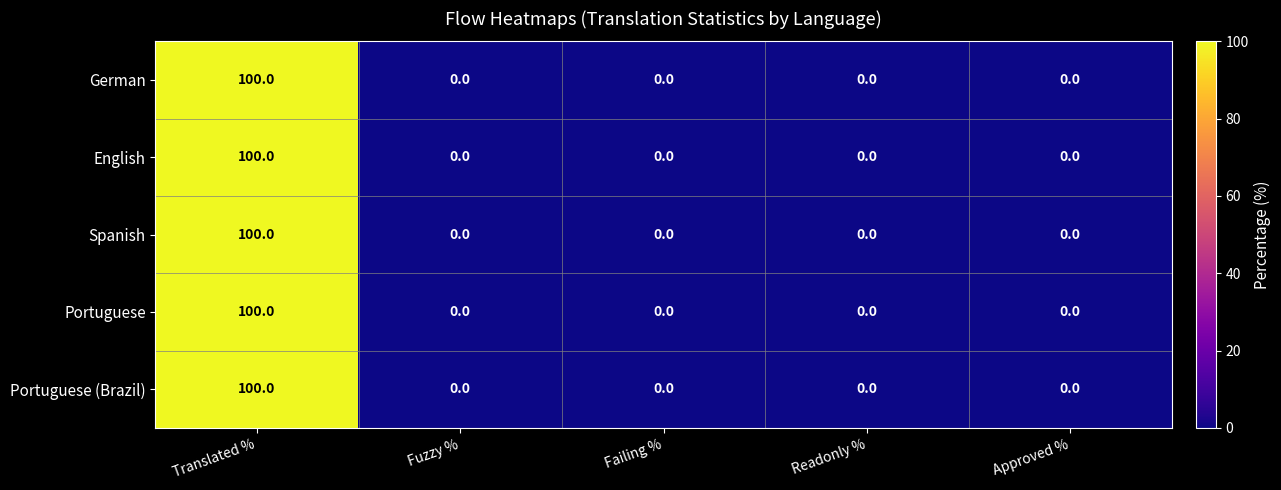

At which category does the chart reach its peak across all series?

Translated %